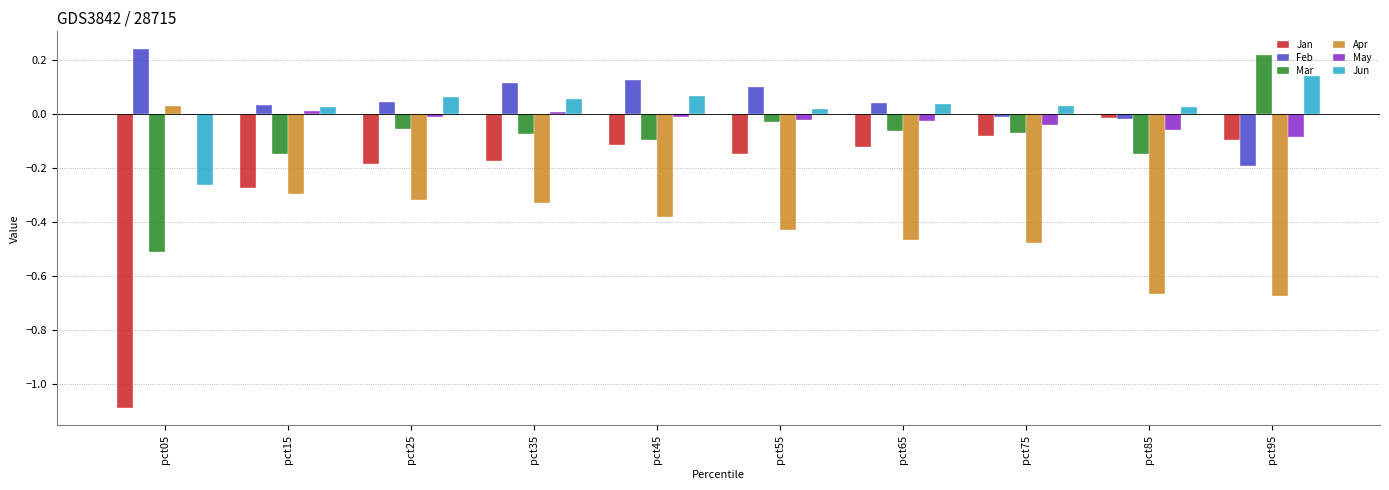

True or false: Apr has a value of -0.3 at pct15.

True